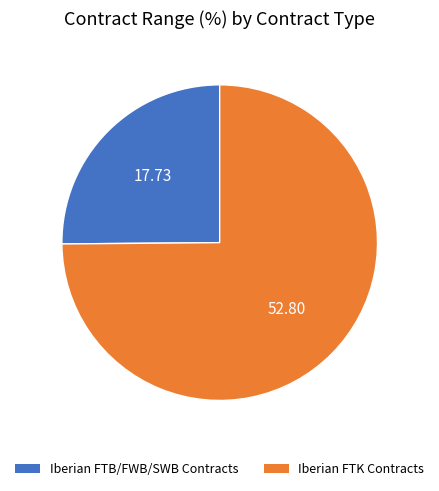

Does any single category account for the majority?

Yes